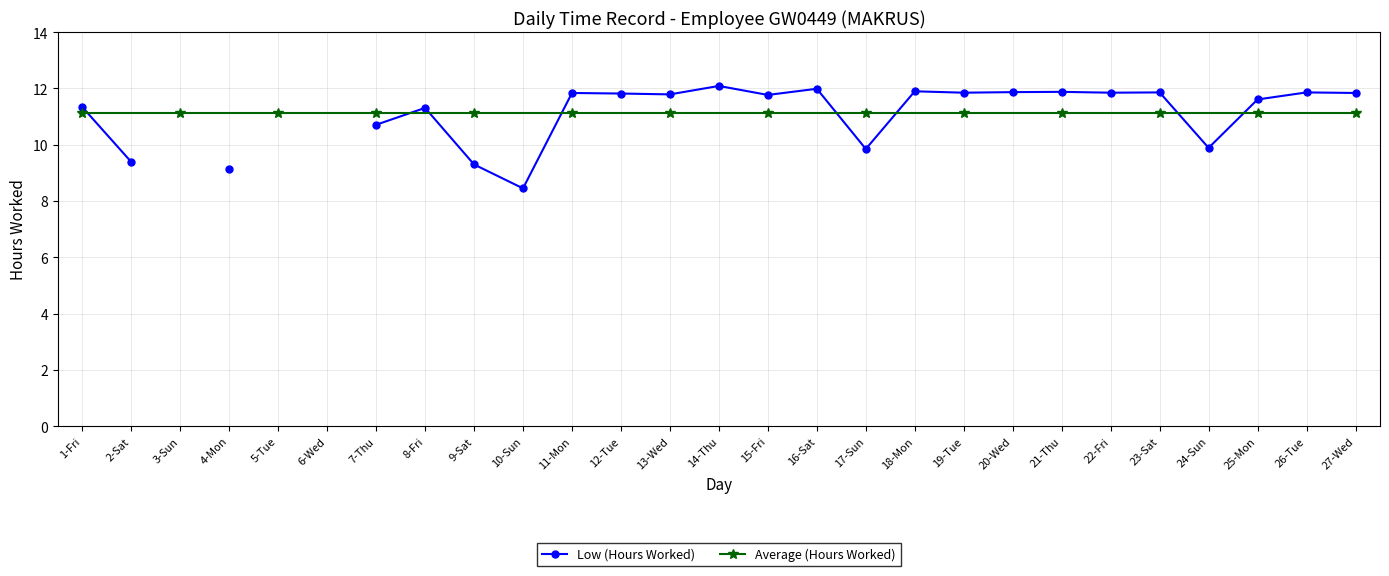

Which has a higher value, 21-Thu or 17-Sun?

21-Thu